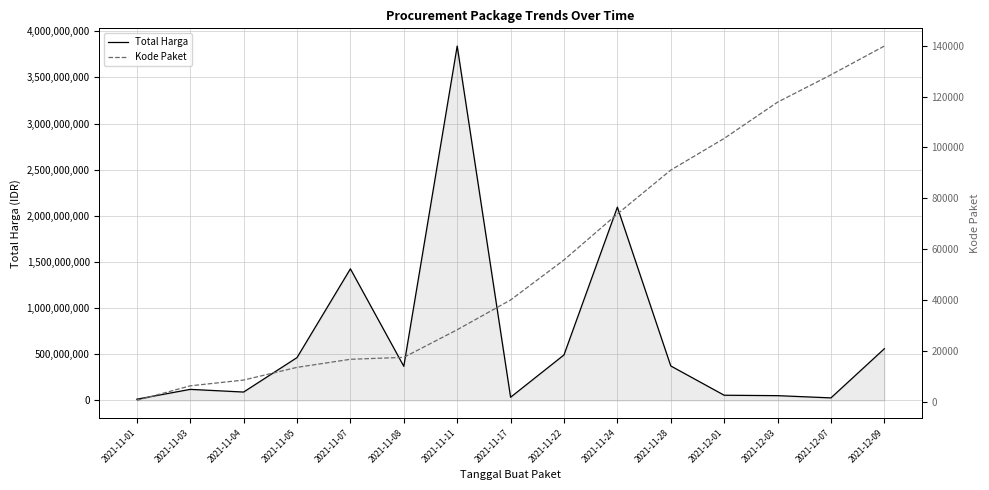

True or false: Kode Paket and Total Harga intersect in this chart.

False